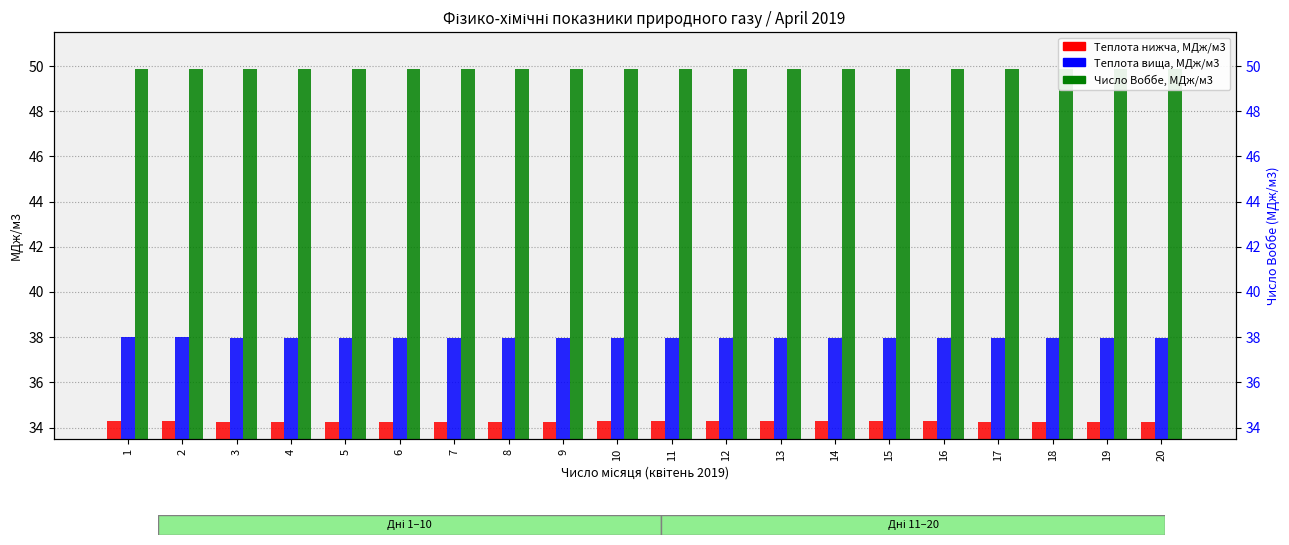

Reading left to right, extract all data points from this chart.

Теплота згоряння нижча, МДж/м3: 34.3	34.3	34.2	34.2	34.2	34.2	34.2	34.2	34.2	34.3	34.3	34.3	34.3	34.3	34.3	34.3	34.2	34.2	34.2	34.2
Теплота згоряння вища, МДж/м3: 38.0	38.0	38.0	38.0	38.0	38.0	38.0	38.0	38.0	38.0	38.0	38.0	38.0	38.0	38.0	38.0	38.0	38.0	38.0	38.0
Число Воббе вище, МДж/м3: 49.9	49.9	49.9	49.9	49.9	49.9	49.9	49.9	49.9	49.9	49.9	49.9	49.9	49.9	49.9	49.9	49.9	49.9	49.9	49.9